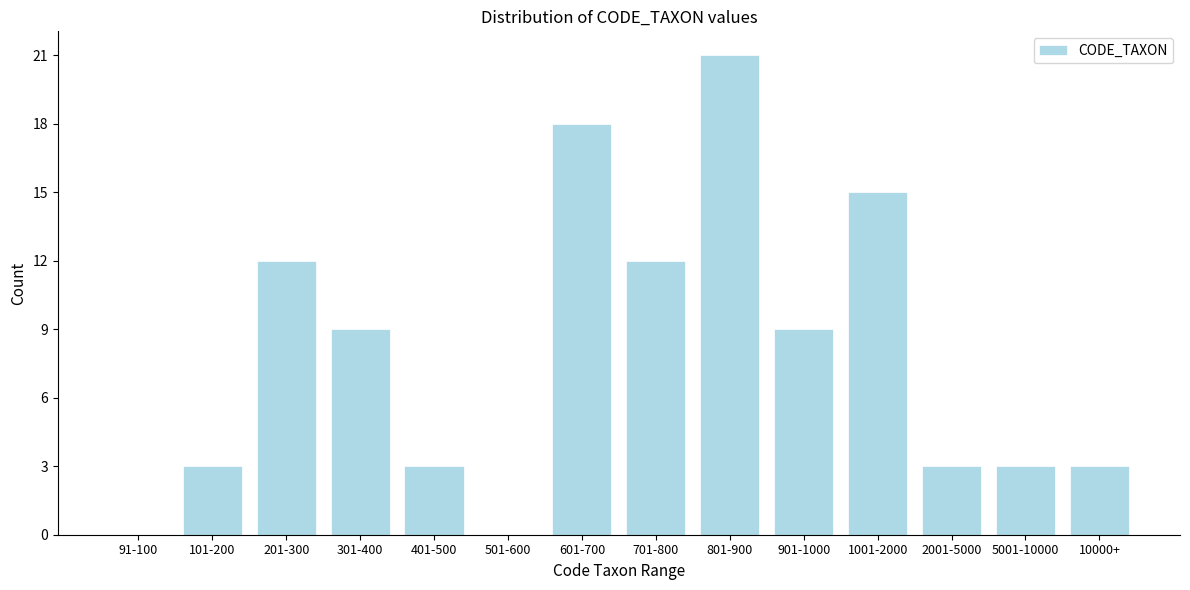

Reading right to left, what are all the values shown in this chart?

10000+=3	5001-10000=3	2001-5000=3	1001-2000=15	901-1000=9	801-900=21	701-800=12	601-700=18	501-600=0	401-500=3	301-400=9	201-300=12	101-200=3	91-100=0